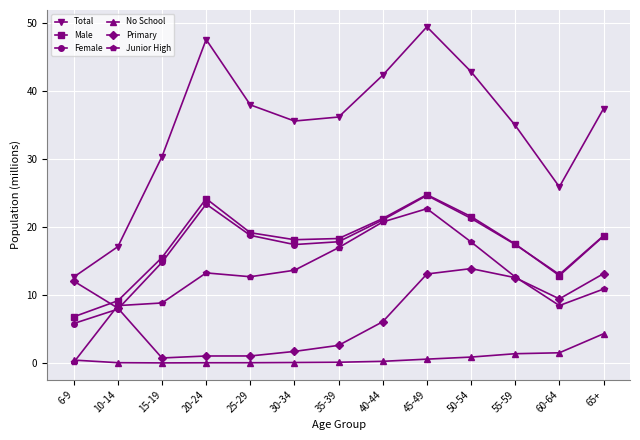

In Female, how many points are higher than both neighbors (excluding endpoints)?

2